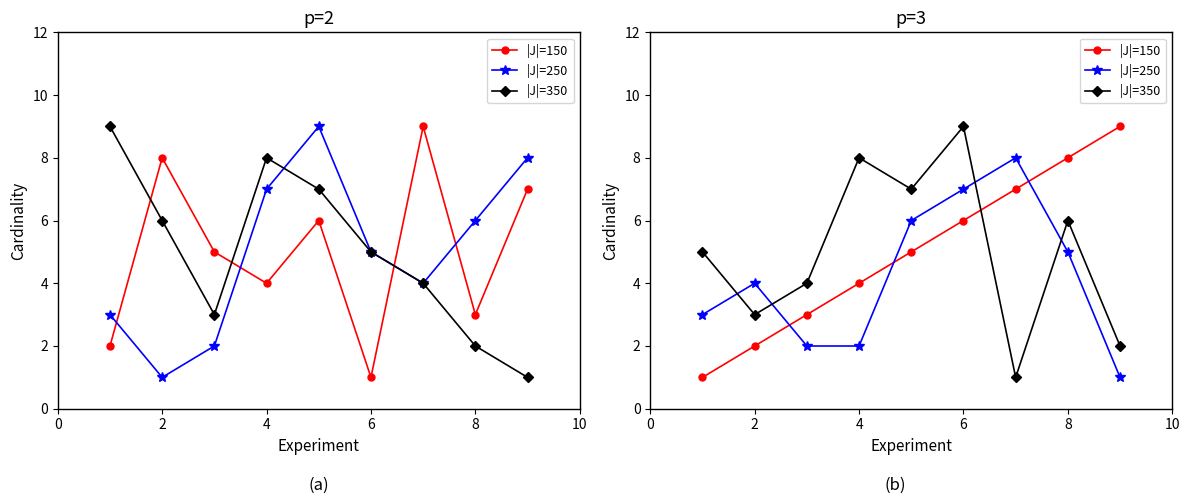

What is the highest value of the |J|=350 series?

9